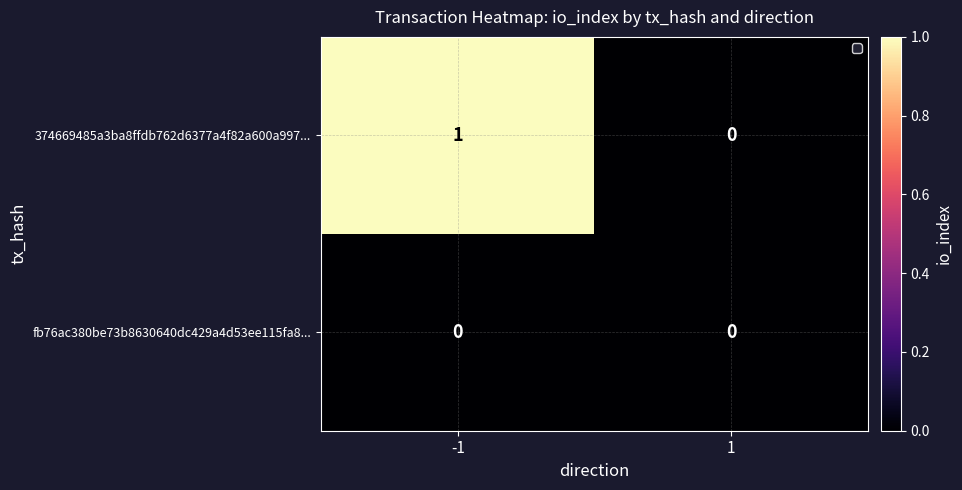

What is the total value across all series at -1?

1